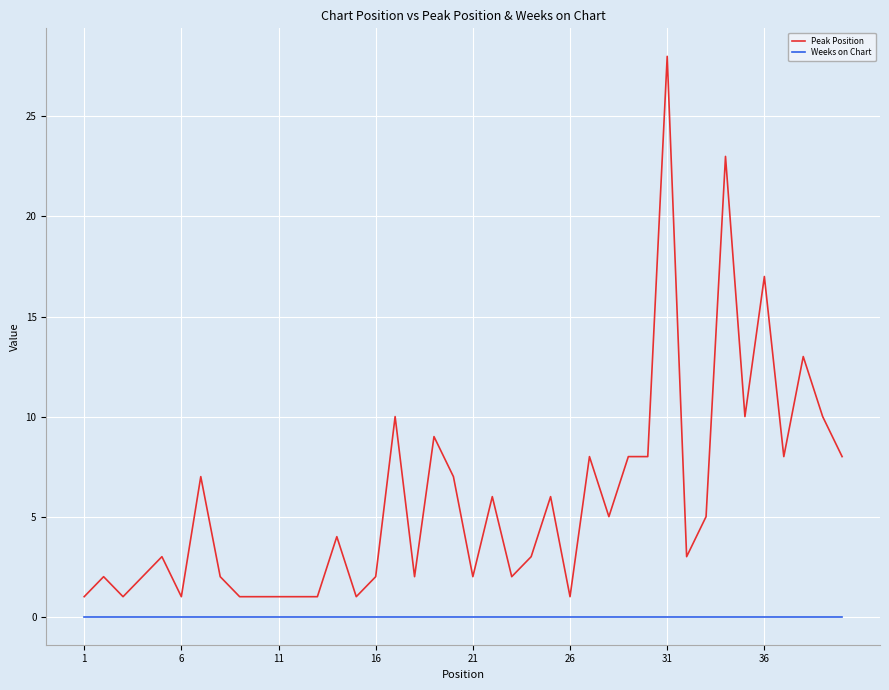

True or false: Weeks on Chart and Peak Position intersect in this chart.

False